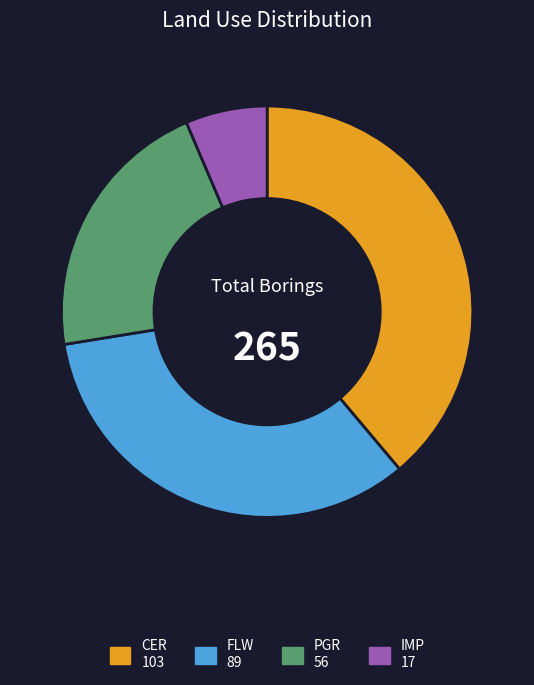

Rank the categories by value from highest to lowest.

CER, FLW, PGR, IMP